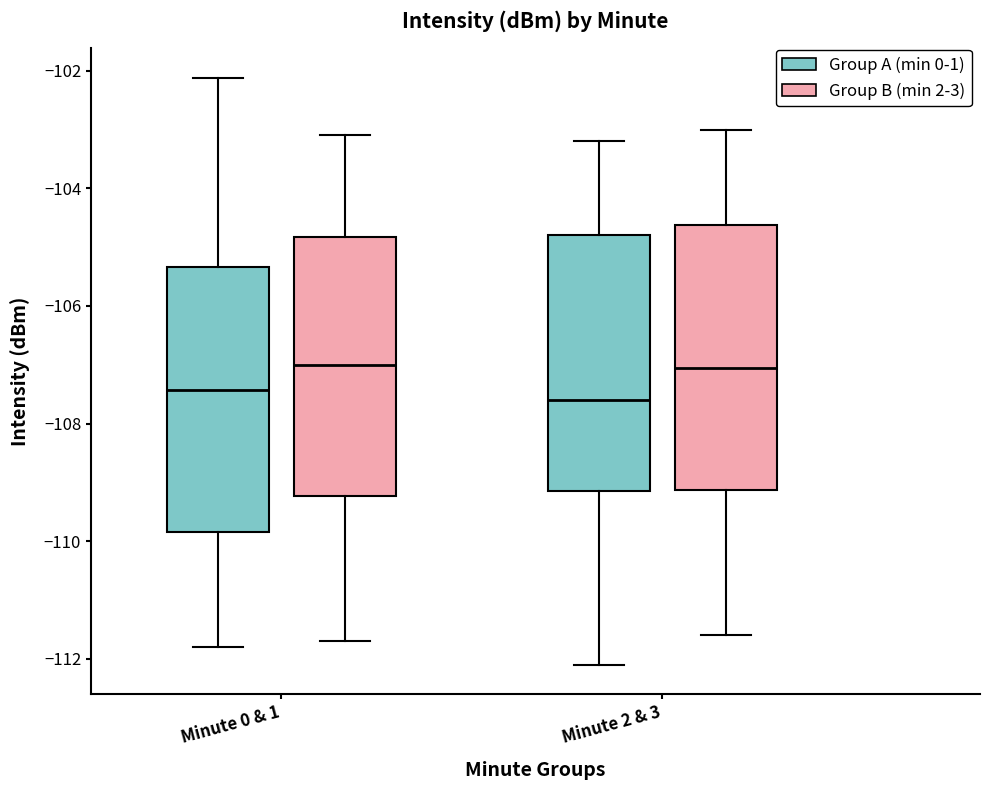

Reading left to right, read every box against the y-axis: the position of its median line, the range the box covers, and the ends of its whiskers. The values are not printed on the chart, so give them approximately, as read against the axis.

Minute 0 & 1 (Group A (min 0-1)): median -107.4, box -109.8 to -105.4, whiskers -111.8 to -102.2
Minute 0 & 1 (Group B (min 2-3)): median -107.0, box -109.2 to -104.8, whiskers -111.6 to -103.0
Minute 2 & 3 (Group A (min 0-1)): median -107.6, box -109.2 to -104.8, whiskers -112.0 to -103.2
Minute 2 & 3 (Group B (min 2-3)): median -107.0, box -109.2 to -104.6, whiskers -111.6 to -103.0